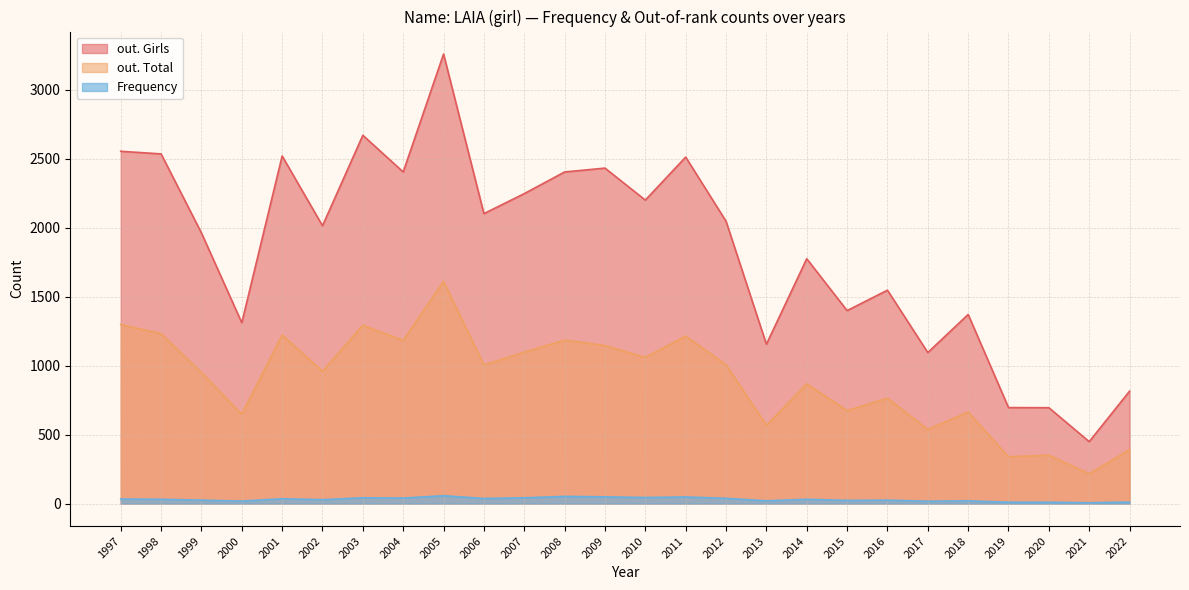

Where is out. Girls nearest to the value 1854?

2014